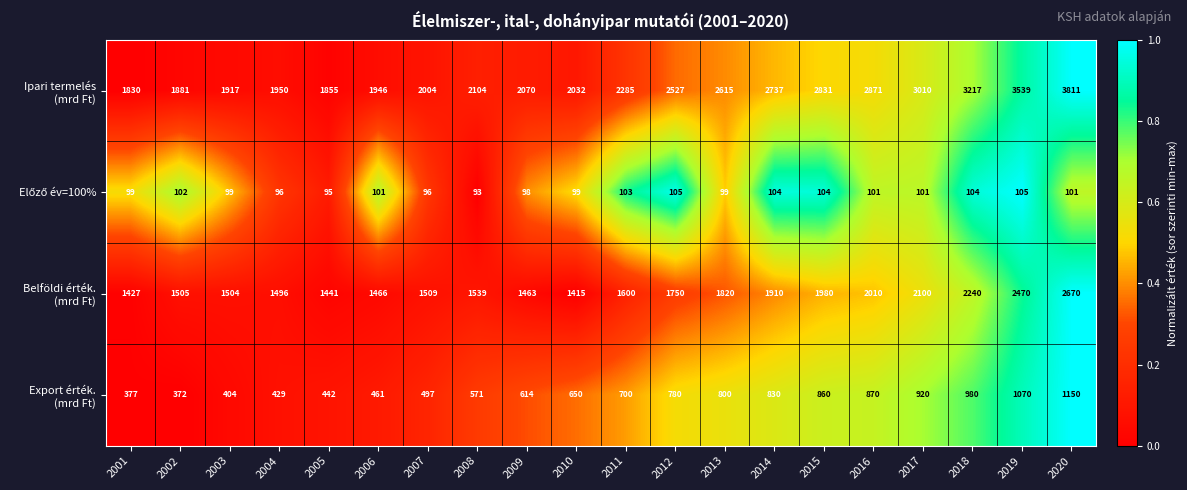

What is the total value across all series at 2016?

5852